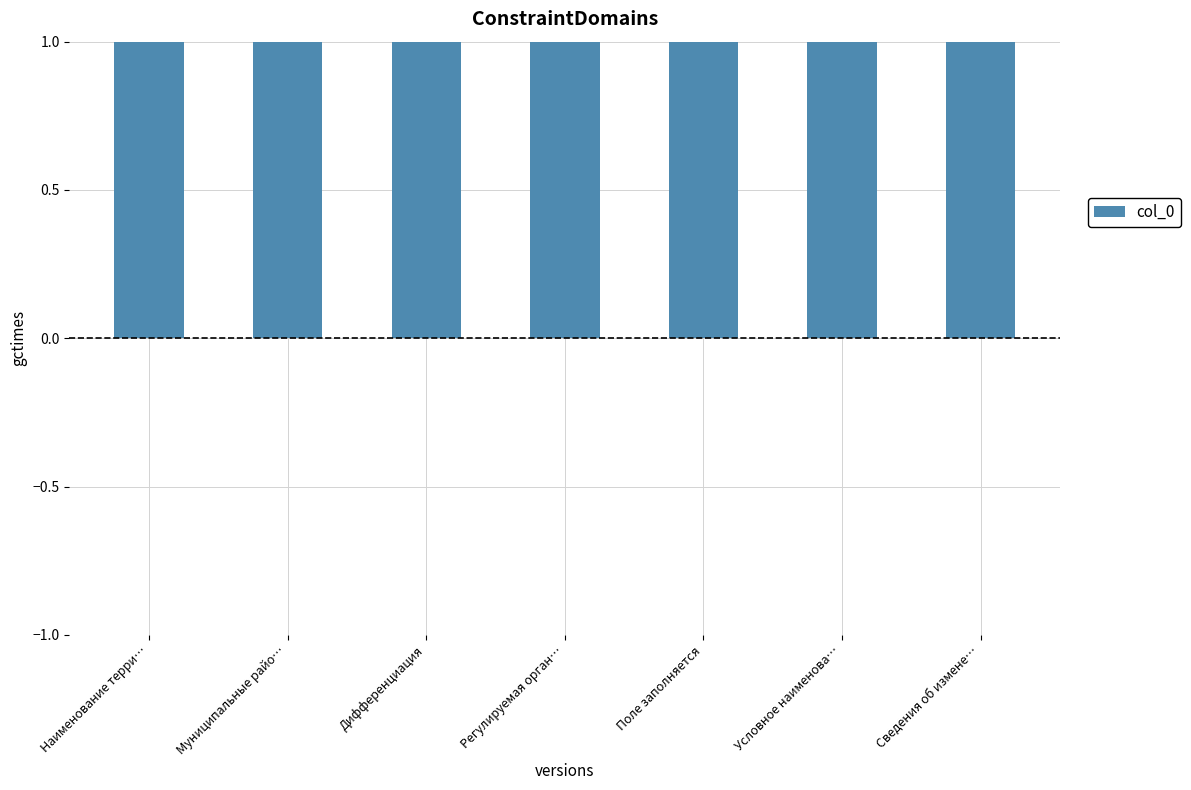

Where does the data first go above 2?

Поле заполняется